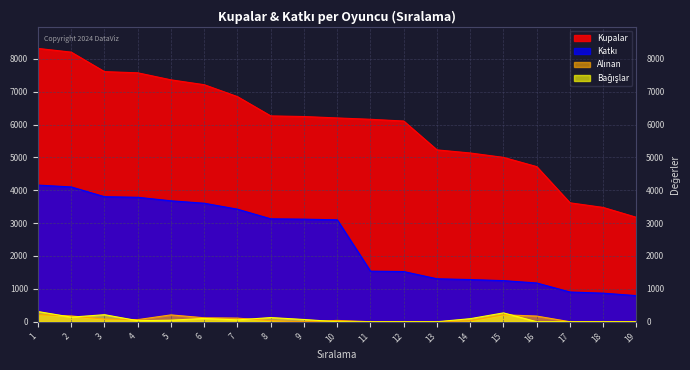

Which series has the largest total across all categories?

Kupalar